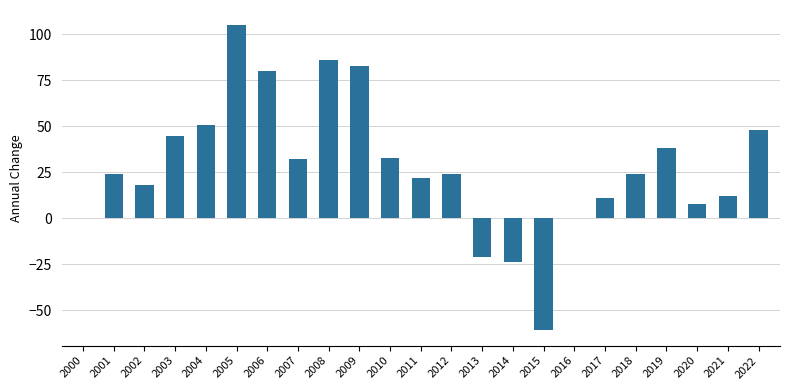

At which label is the value closest to 22?

2011